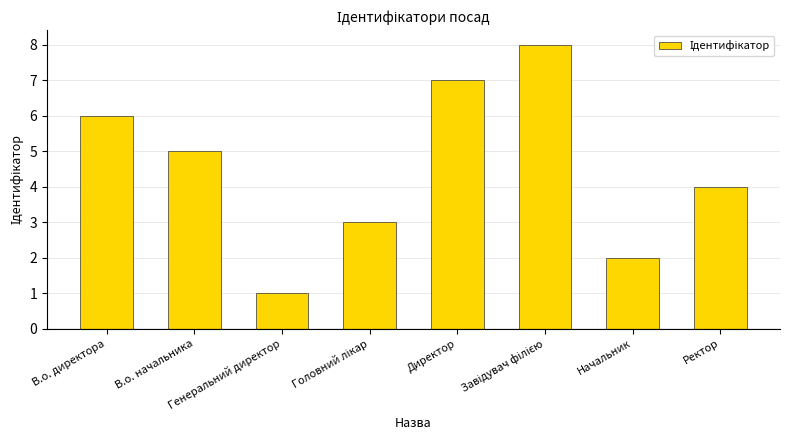

Where is the data nearest to the value 4?

Ректор